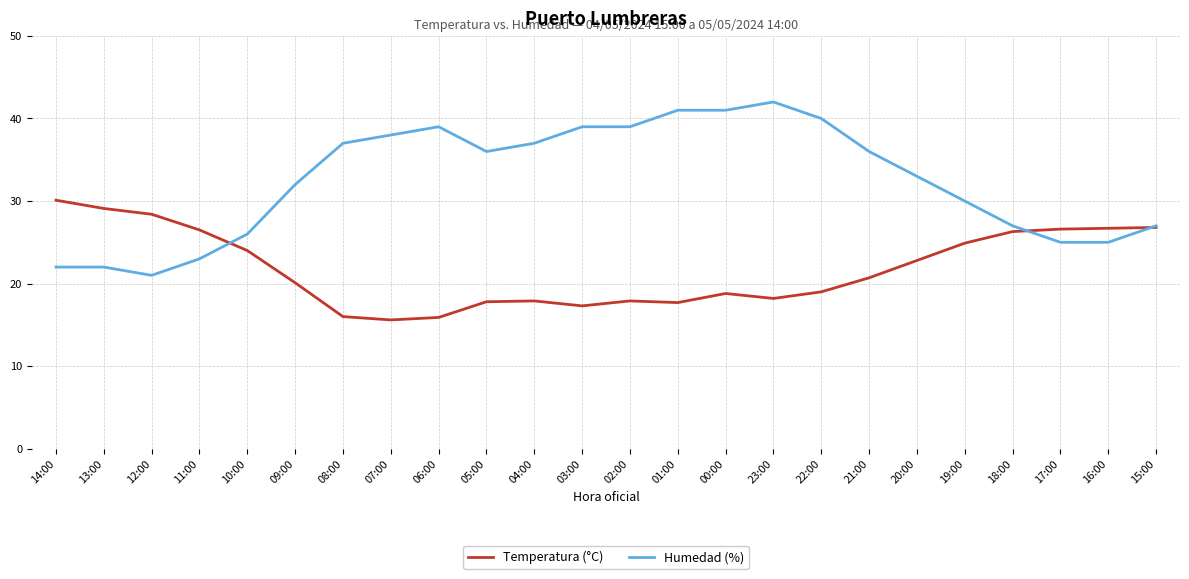

What position from the left is 10:00?

5